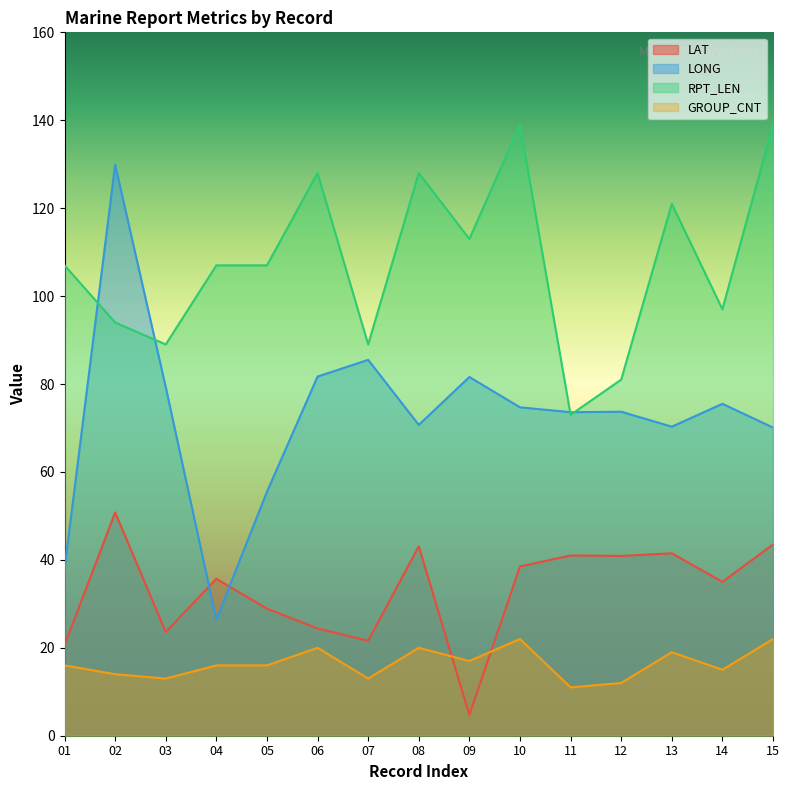

The value of RPT_LEN at 03 is 18.7. True or false?

False